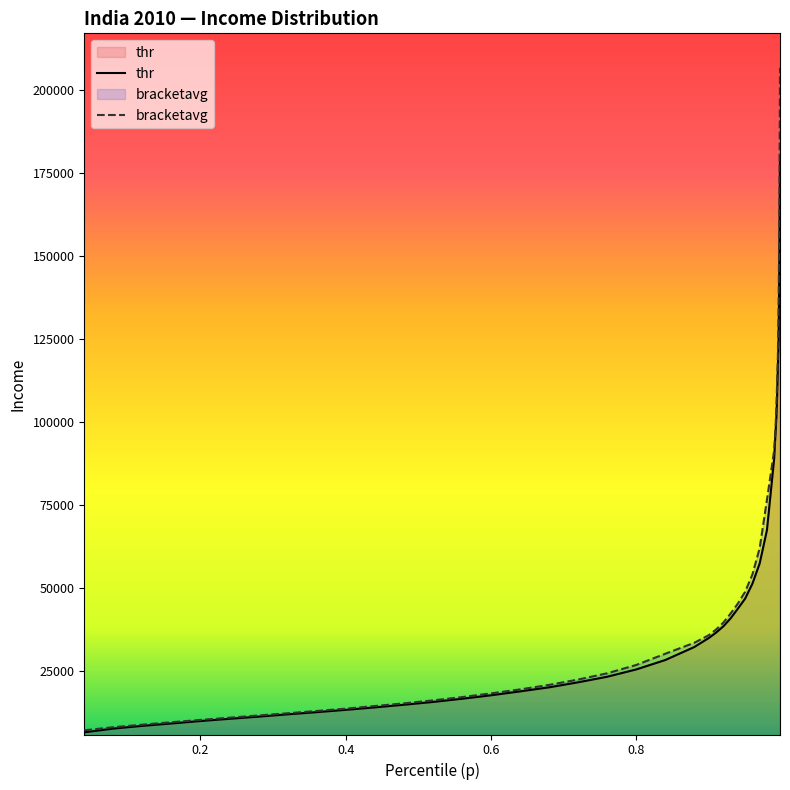

Which series has the largest range (max minus min)?

bracketavg